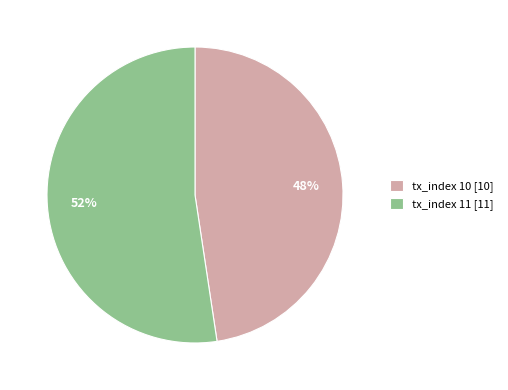

What percentage is the tx_index 10 slice, to the nearest percent?

48%